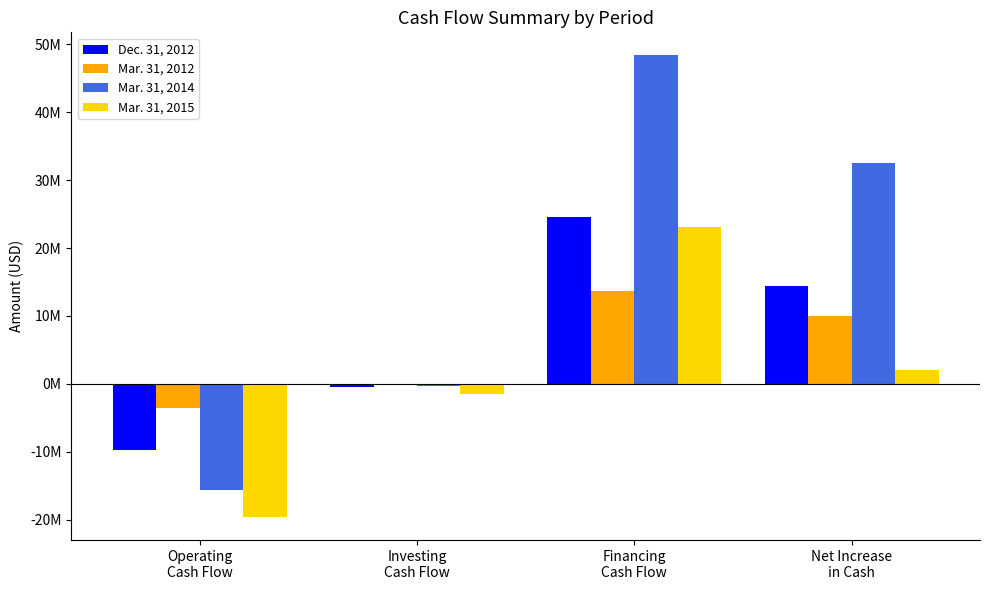

Reading left to right, what are all the values shown in this chart?

Dec. 31, 2012: Operating
Cash Flow=-9693000	Investing
Cash Flow=-445000	Financing
Cash Flow=24615000	Net Increase
in Cash=14477000
Mar. 31, 2012: Operating
Cash Flow=-3556000	Investing
Cash Flow=-44000	Financing
Cash Flow=13613000	Net Increase
in Cash=10013000
Mar. 31, 2014: Operating
Cash Flow=-15561000	Investing
Cash Flow=-268000	Financing
Cash Flow=48368000	Net Increase
in Cash=32539000
Mar. 31, 2015: Operating
Cash Flow=-19601000	Investing
Cash Flow=-1517000	Financing
Cash Flow=23093000	Net Increase
in Cash=1975000